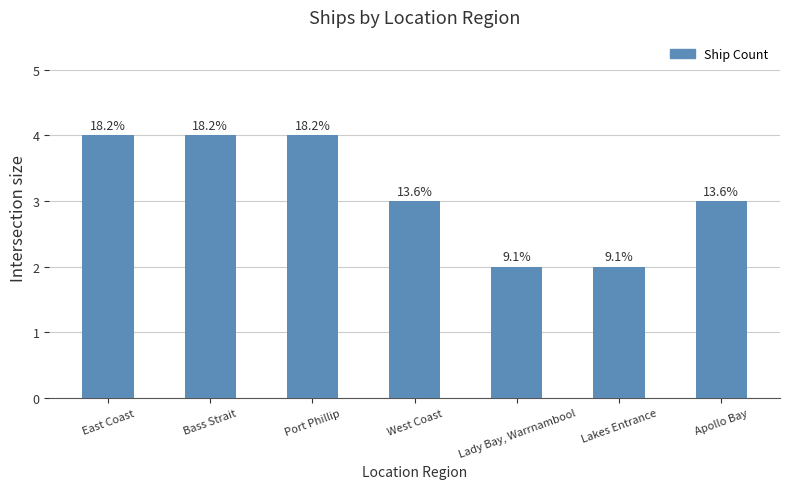

The chart shows a value of 0 at Lakes Entrance. True or false?

False